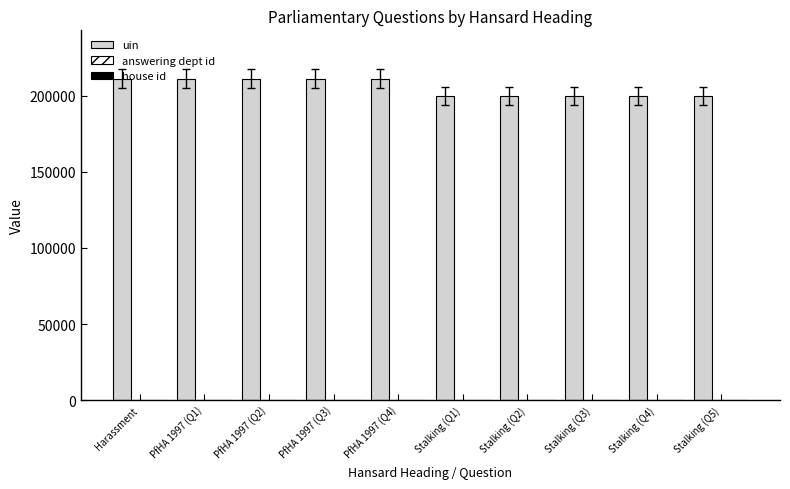

Does the chart contain stacked bars?

No